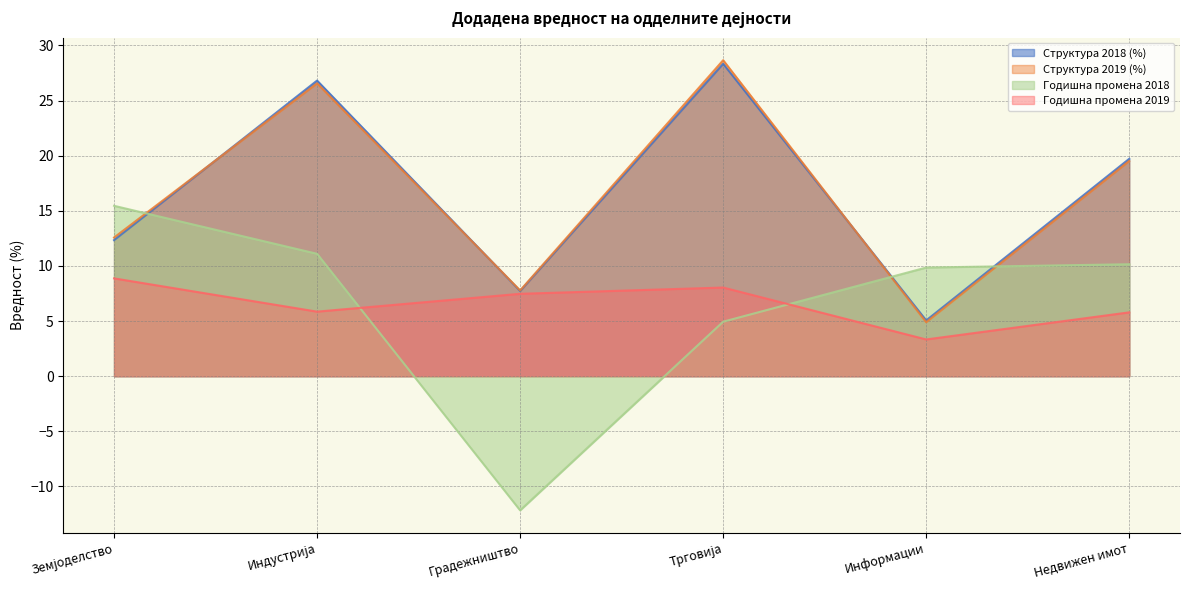

Reading left to right, list all the values displayed in this chart.

Структура 2018 (%): Земјоделство=12.3	Индустрија=26.8	Градежништво=7.7	Трговија=28.3	Информации=5.1	Недвижен имот=19.7
Структура 2019 (%): Земјоделство=12.6	Индустрија=26.6	Градежништво=7.8	Трговија=28.7	Информации=4.9	Недвижен имот=19.5
Годишна промена 2018: Земјоделство=15.5	Индустрија=11.1	Градежништво=-12.2	Трговија=4.9	Информации=9.9	Недвижен имот=10.2
Годишна промена 2019: Земјоделство=8.9	Индустрија=5.9	Градежништво=7.5	Трговија=8.0	Информации=3.3	Недвижен имот=5.8